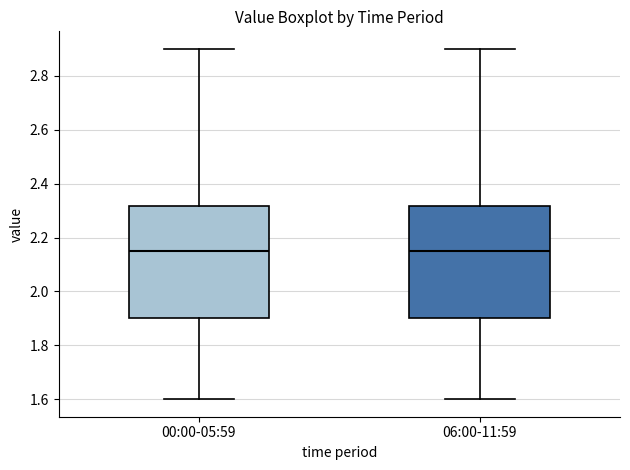

Reading left to right, read every box against the y-axis: the position of its median line, the range the box covers, and the ends of its whiskers. The values are not printed on the chart, so give them approximately, as read against the axis.

00:00-05:59: median 2.16, box 1.90 to 2.32, whiskers 1.60 to 2.90
06:00-11:59: median 2.16, box 1.90 to 2.32, whiskers 1.60 to 2.90